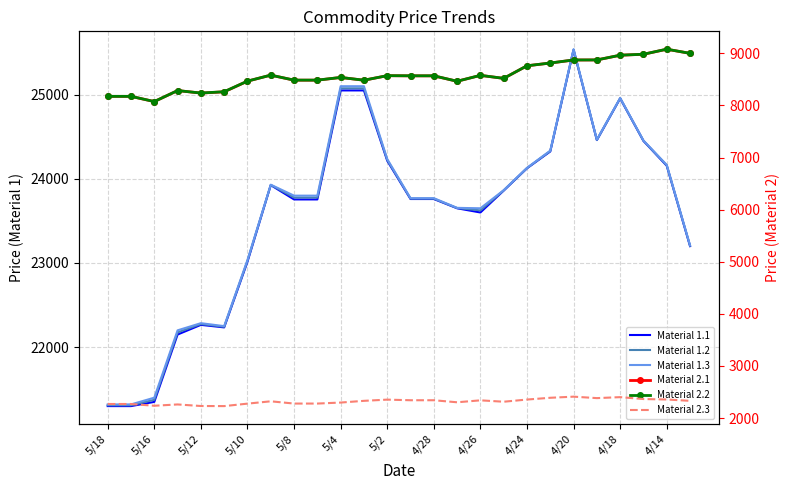

What are all the series names shown in the legend?

Material 1.1, Material 1.2, Material 1.3, Material 2.1, Material 2.2, Material 2.3